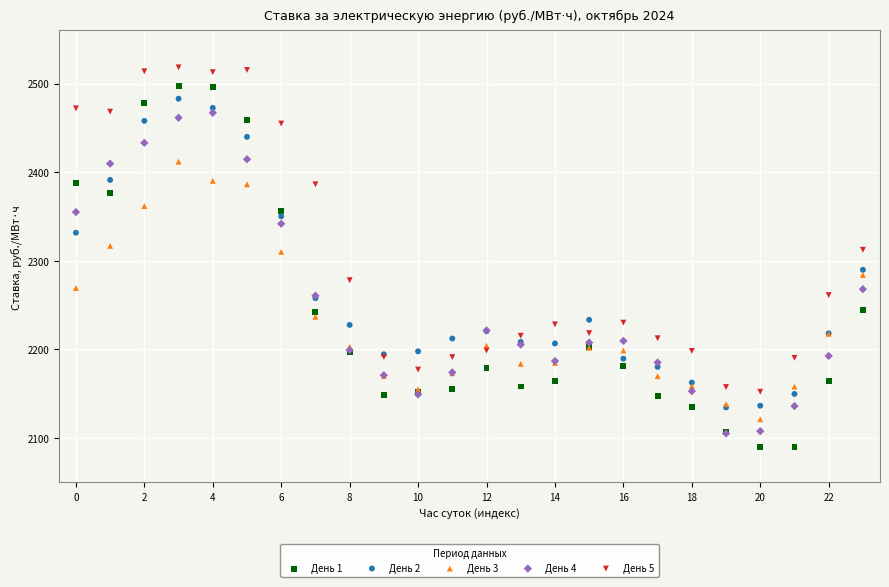

Which series reaches the maximum Y coordinate?

День 5